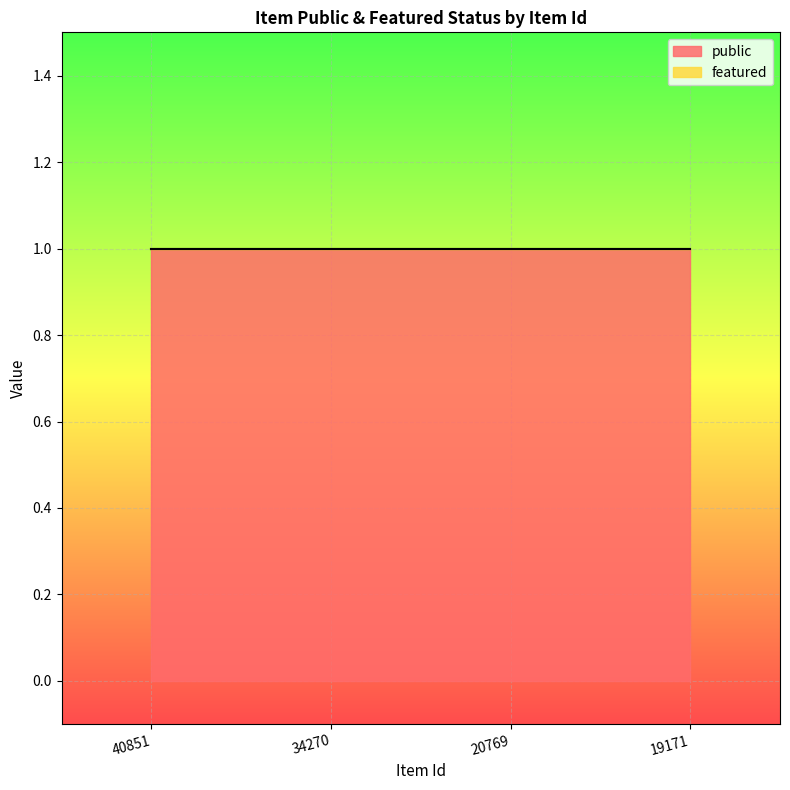

At how many categories does at least one series exceed 0?

4